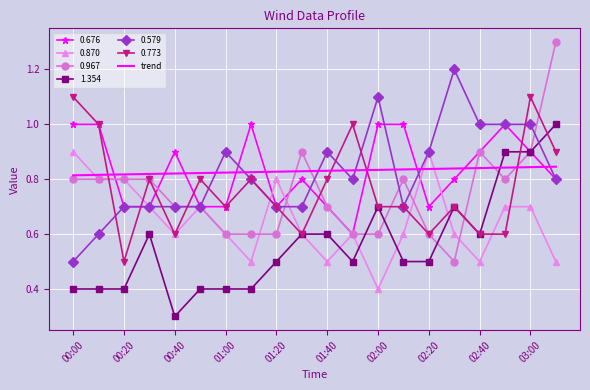

What is the maximum value shown in the chart?

1.3